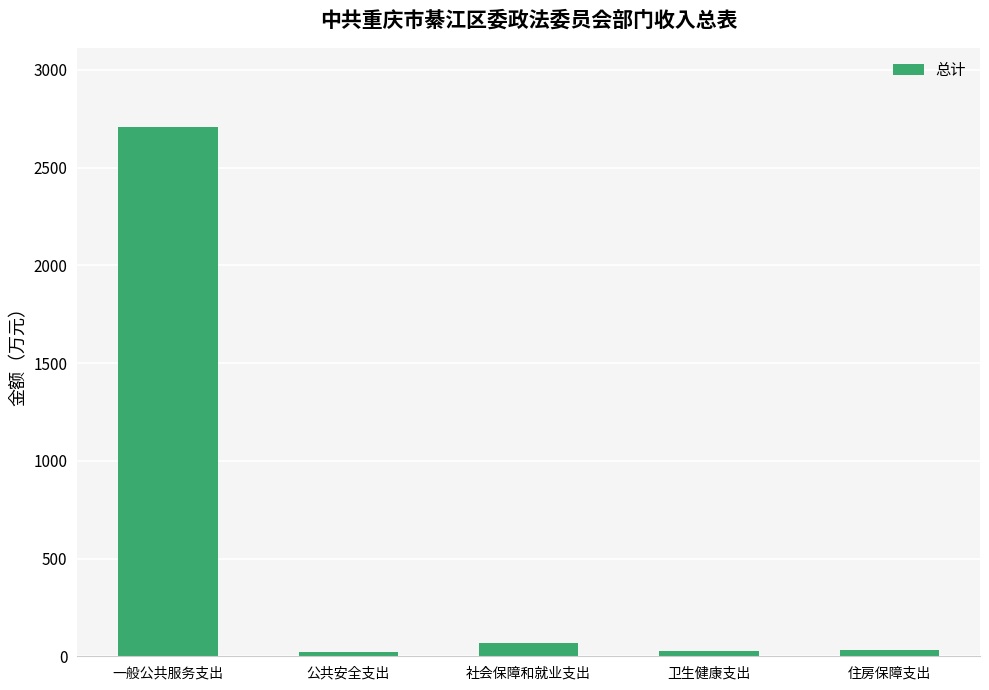

Which label corresponds to the largest value in the chart?

一般公共服务支出